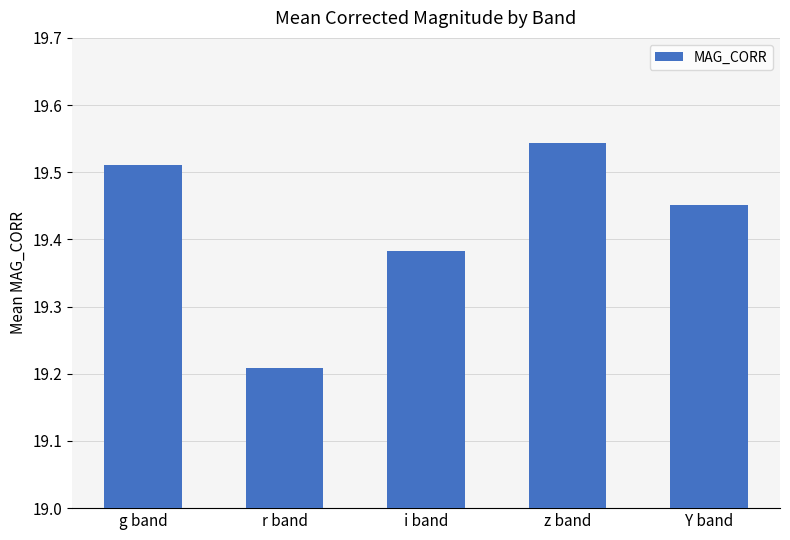

What is the sum of the values at i band and r band?

38.6